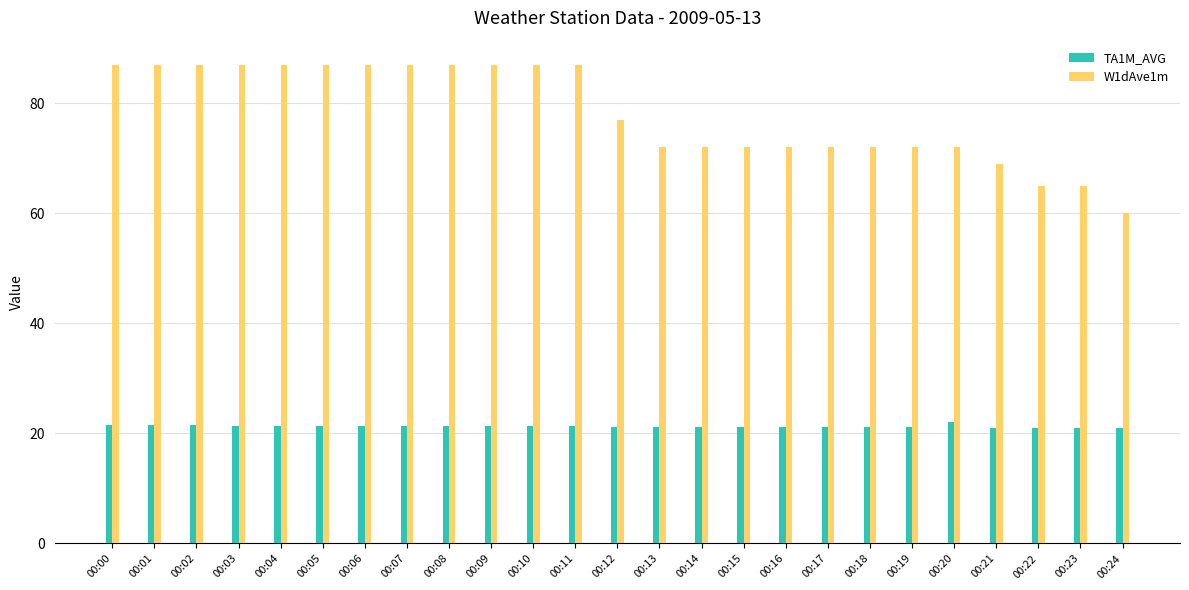

What is the value of the W1dAve1m bar at the 15th from the left?

72.0